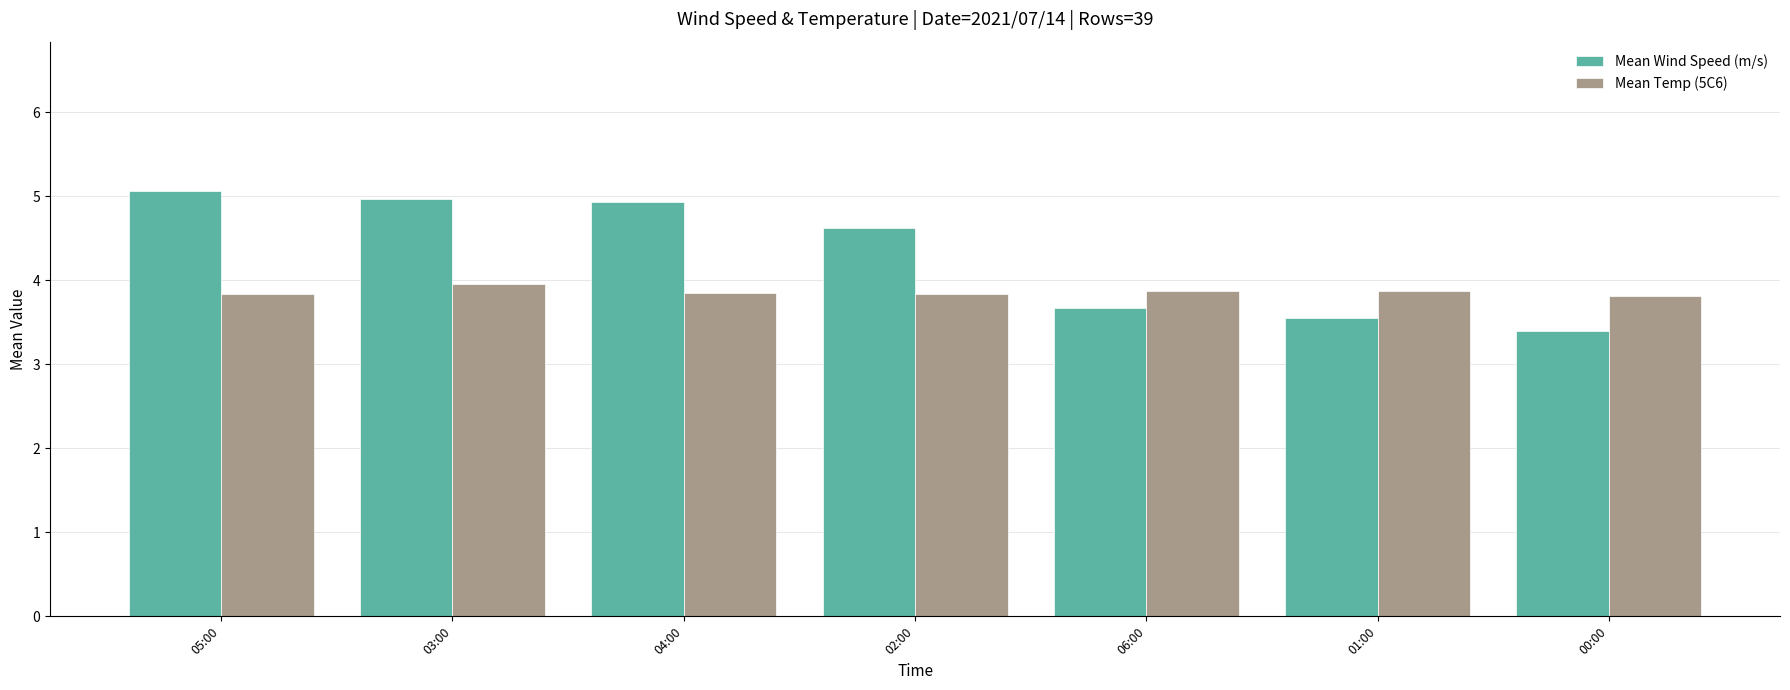

What is the label of the 2nd bar from the left?

03:00